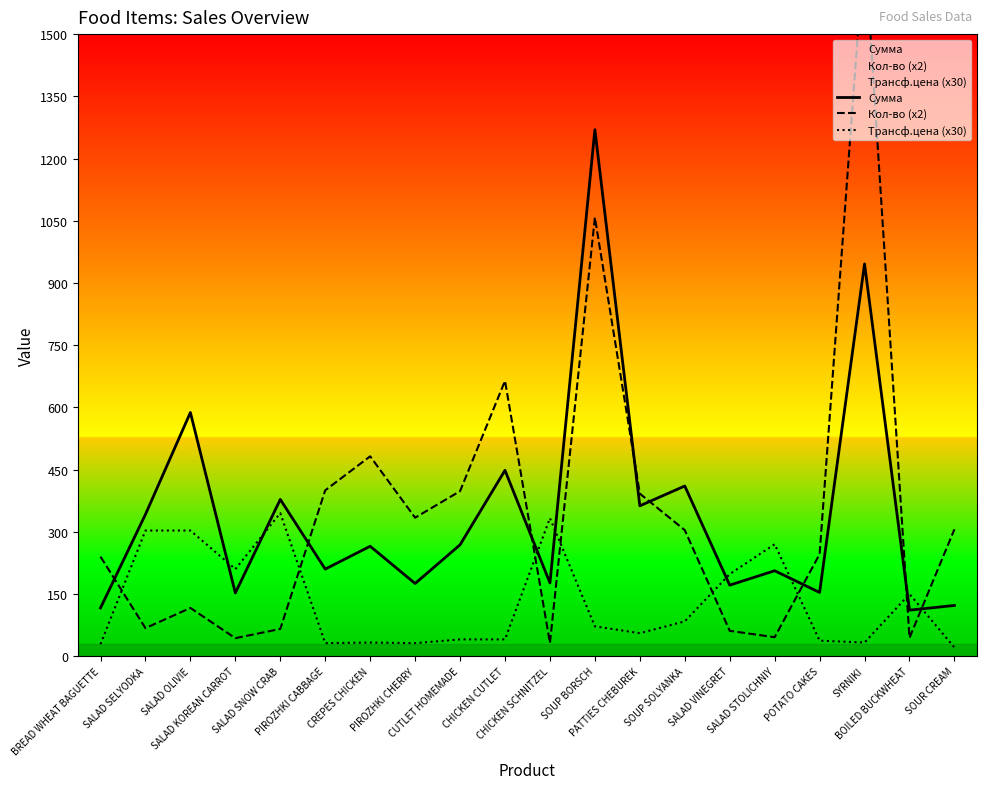

True or false: Трансф.цена (x30) and Кол-во (x2) intersect in this chart.

True